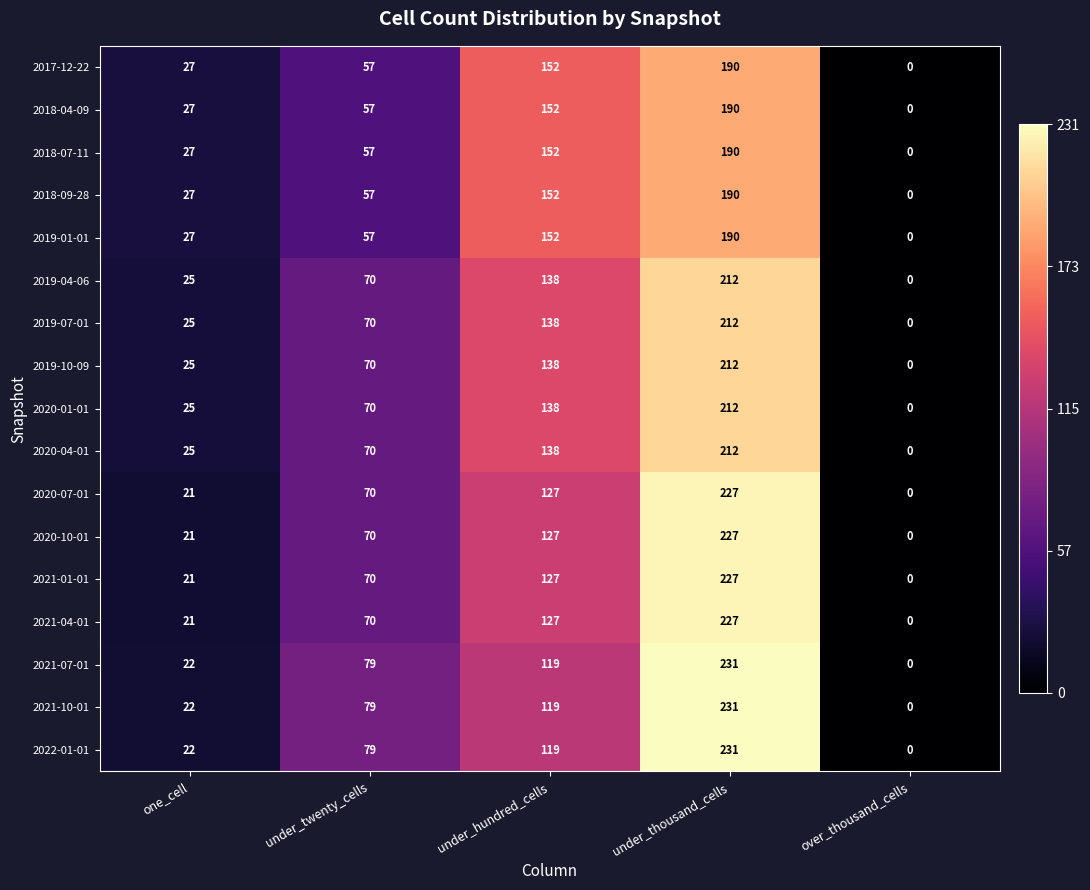

What is the difference between the 2020-01-01 values at over_thousand_cells and under_twenty_cells?

70